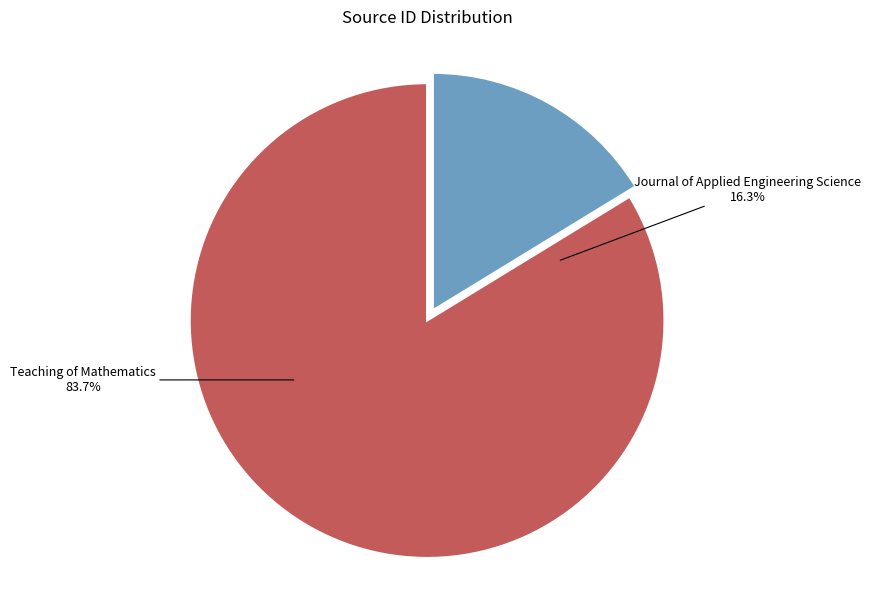

Count the number of slices in the pie.

2